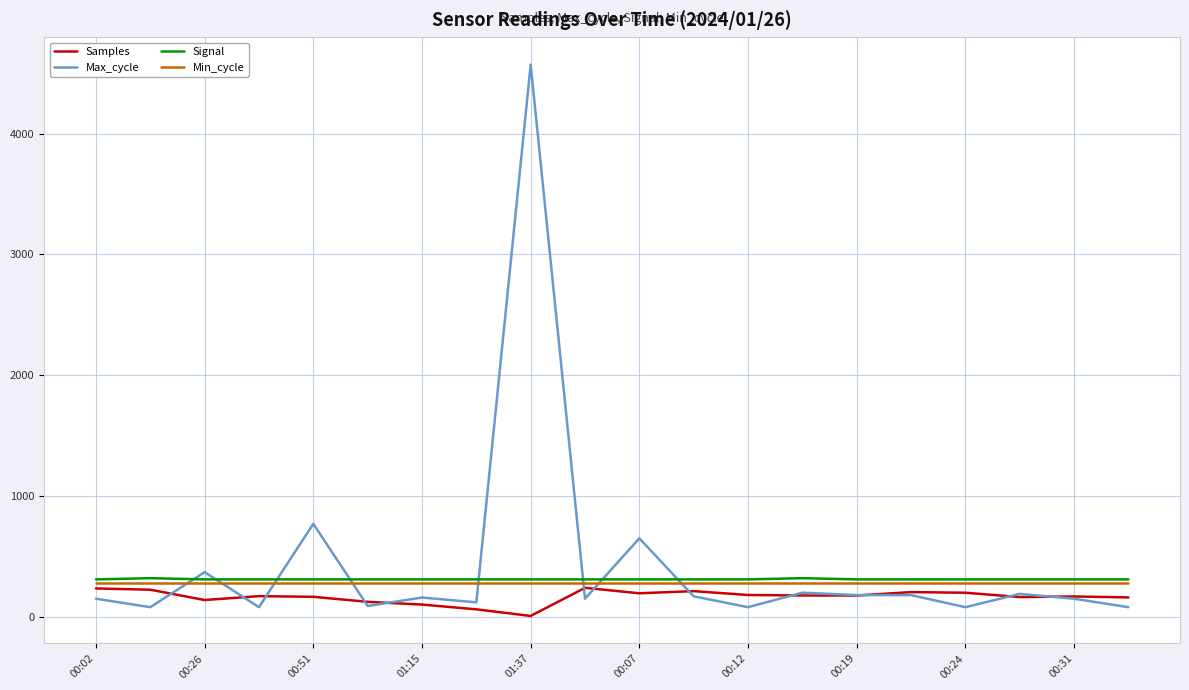

Which series has the widest spread of values?

Max_cycle